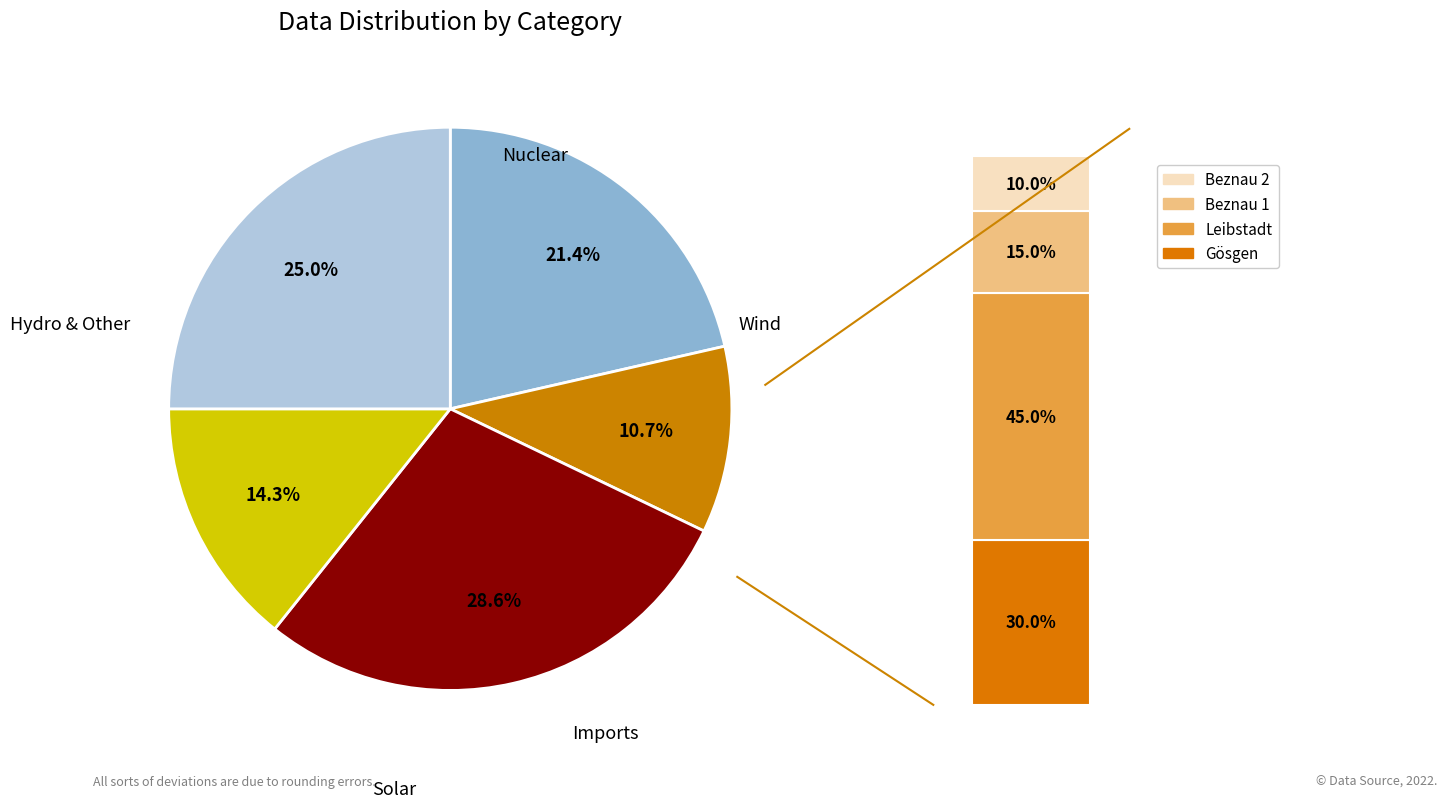

True or false: 7 accounts for 12% of the total.

False